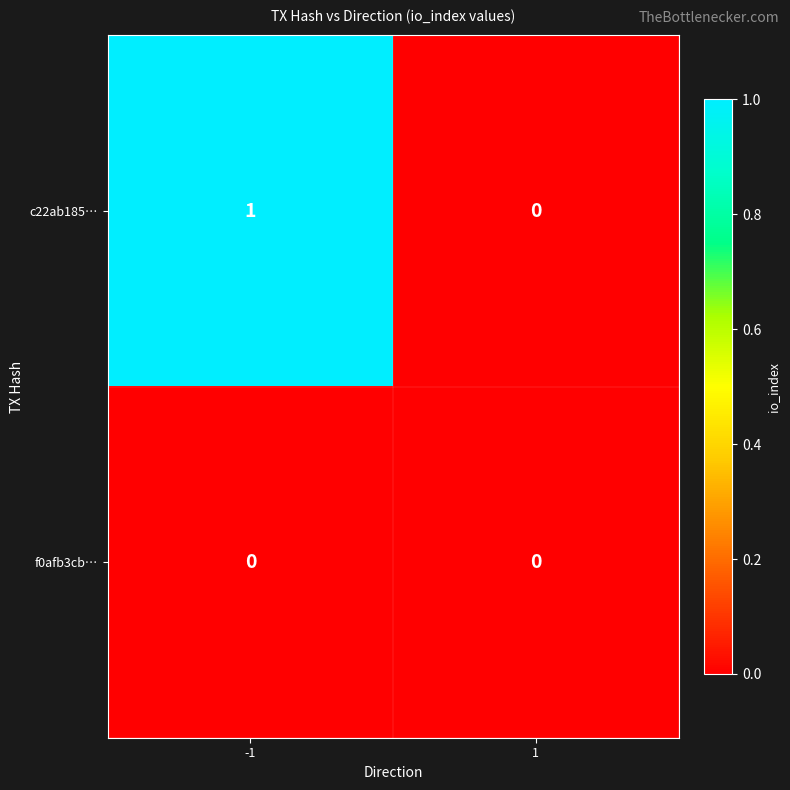

Rank the categories by c22ab185… value from highest to lowest.

-1, 1